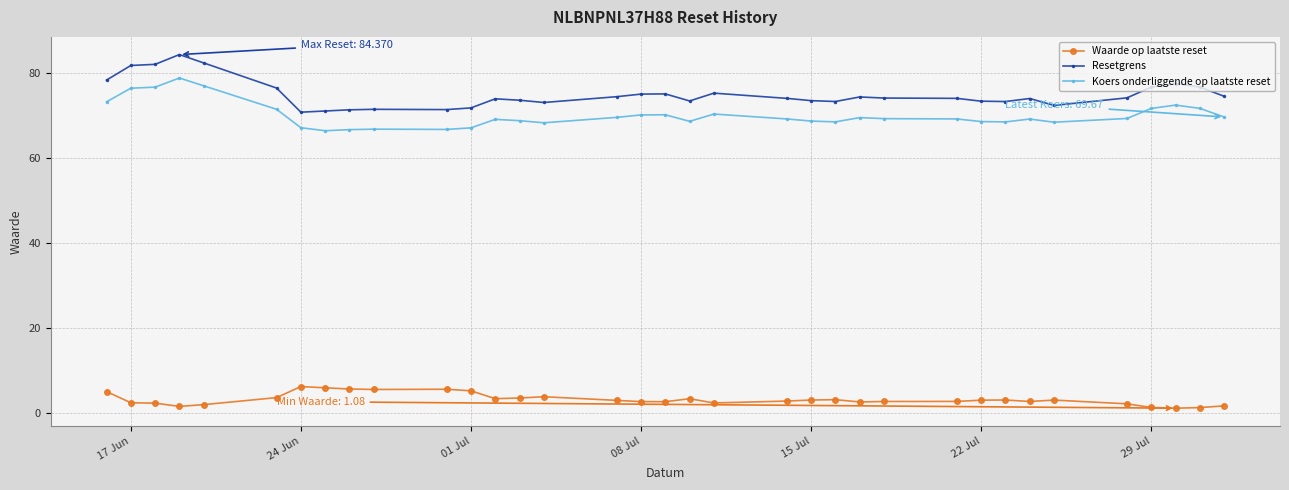

True or false: Waarde op laatste reset has more than 1 points higher than both neighbors.

True